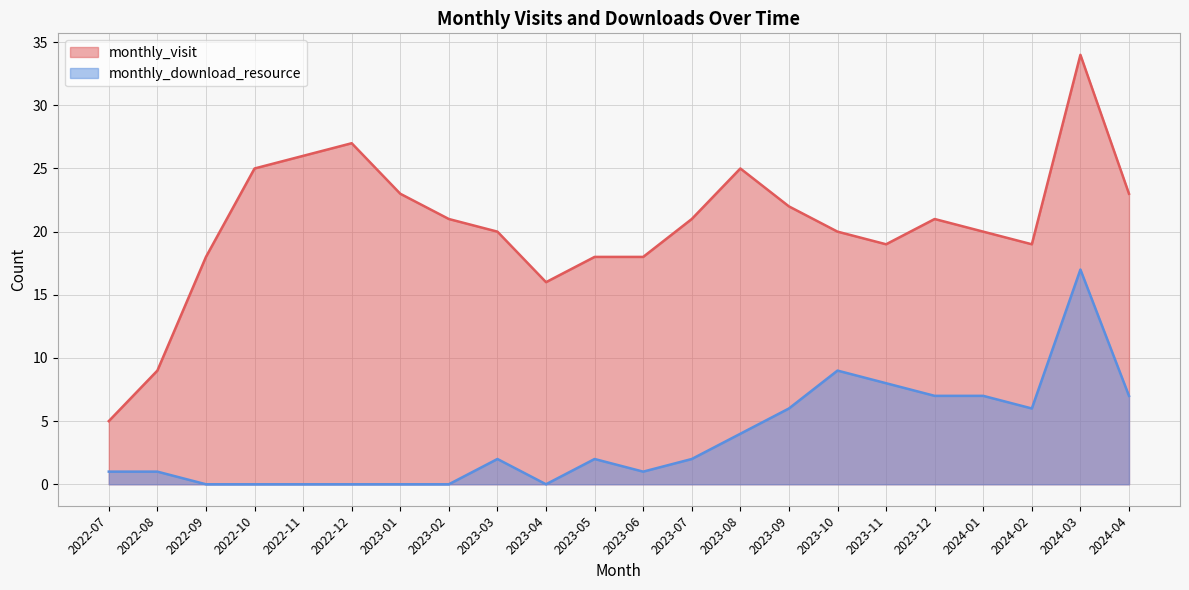

Which series has the widest spread of values?

monthly_visit